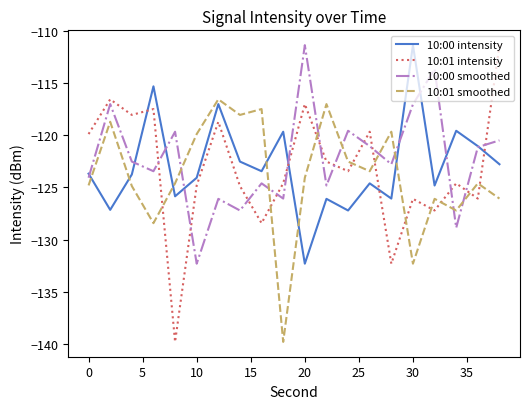

What is the maximum value shown in the chart?

-111.4